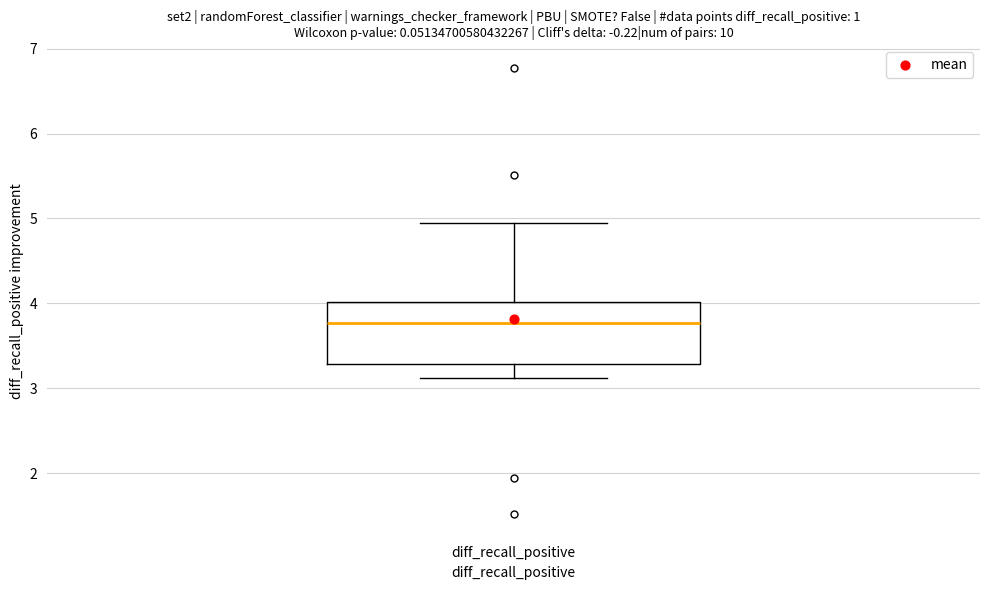

Read this box plot against the y-axis: the position of the median line, the range covered by the box, and the ends of both whiskers. The values are not printed on the chart, so give them approximately, as read against the axis.

median 3.8, box 3.3 to 4.0, whiskers 3.1 to 4.9